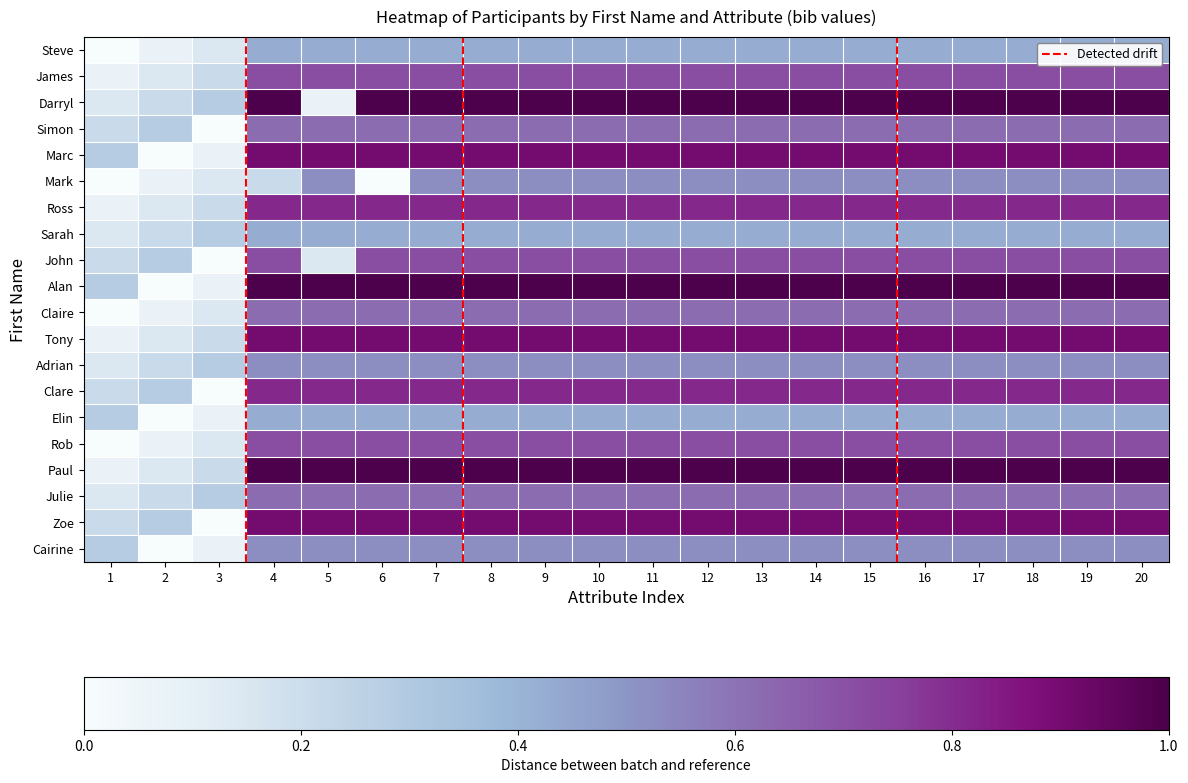

Which has a higher value, 13 or 20?

13